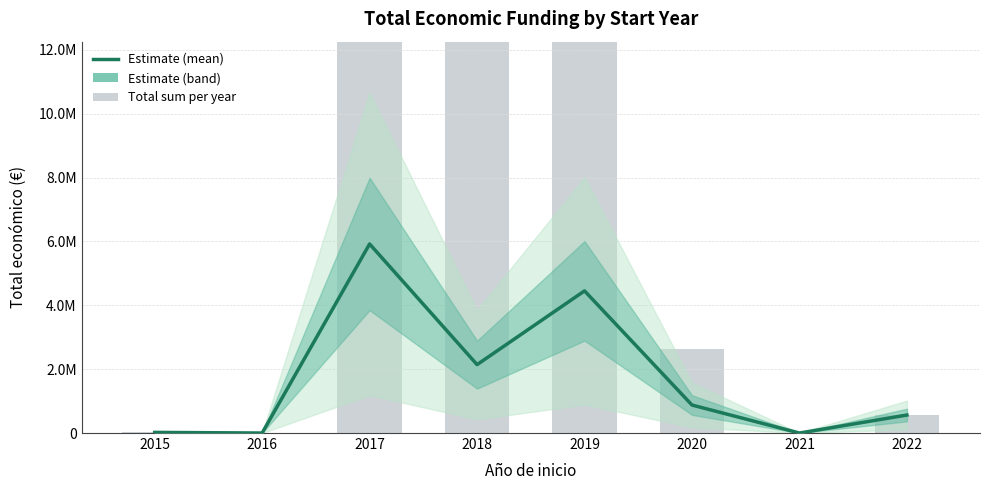

Reading right to left, extract all data points from this chart.

2022=563721.0	2021=0.0	2020=876529.0	2019=4451687.7	2018=2141867.8	2017=5920869.0	2016=0.0	2015=19999.0